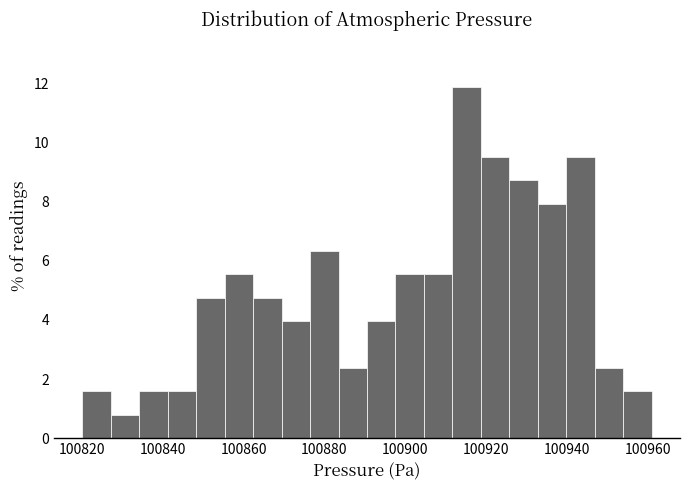

Around what value on the x-axis is the tallest bar? Give the approximate position of its centre, as read against the axis.

100916